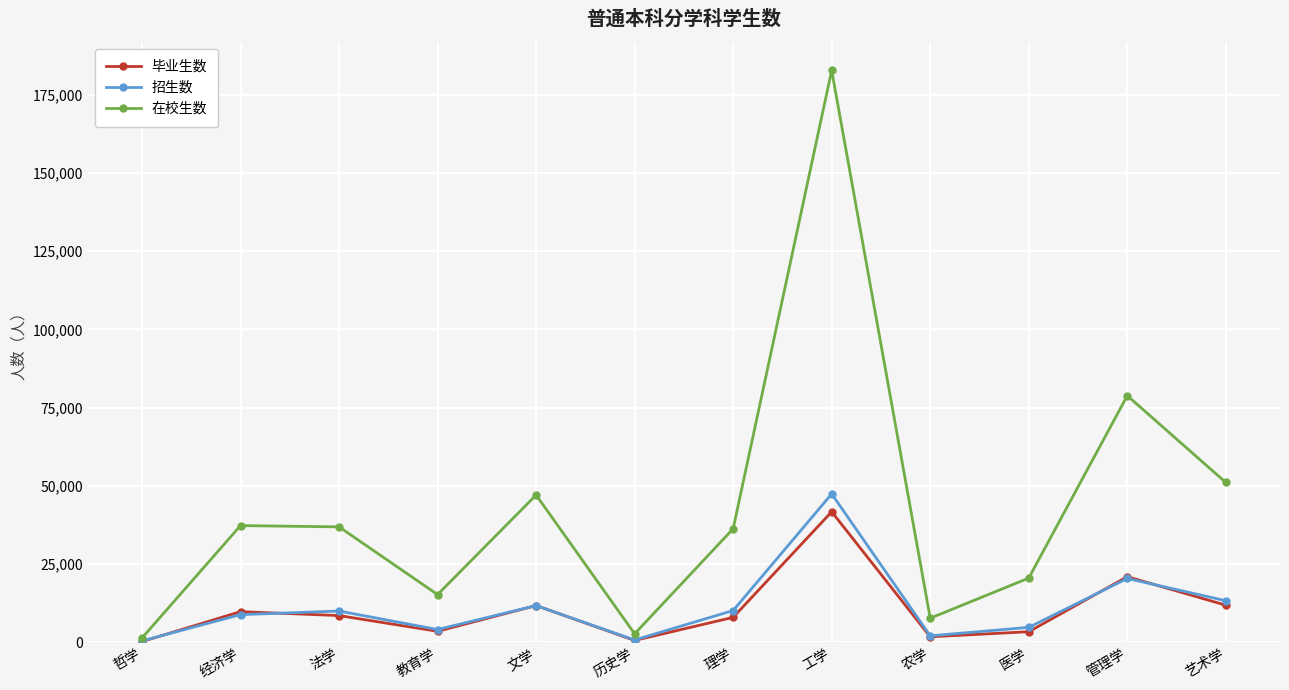

At which label is 招生数 closest to 23907?

管理学